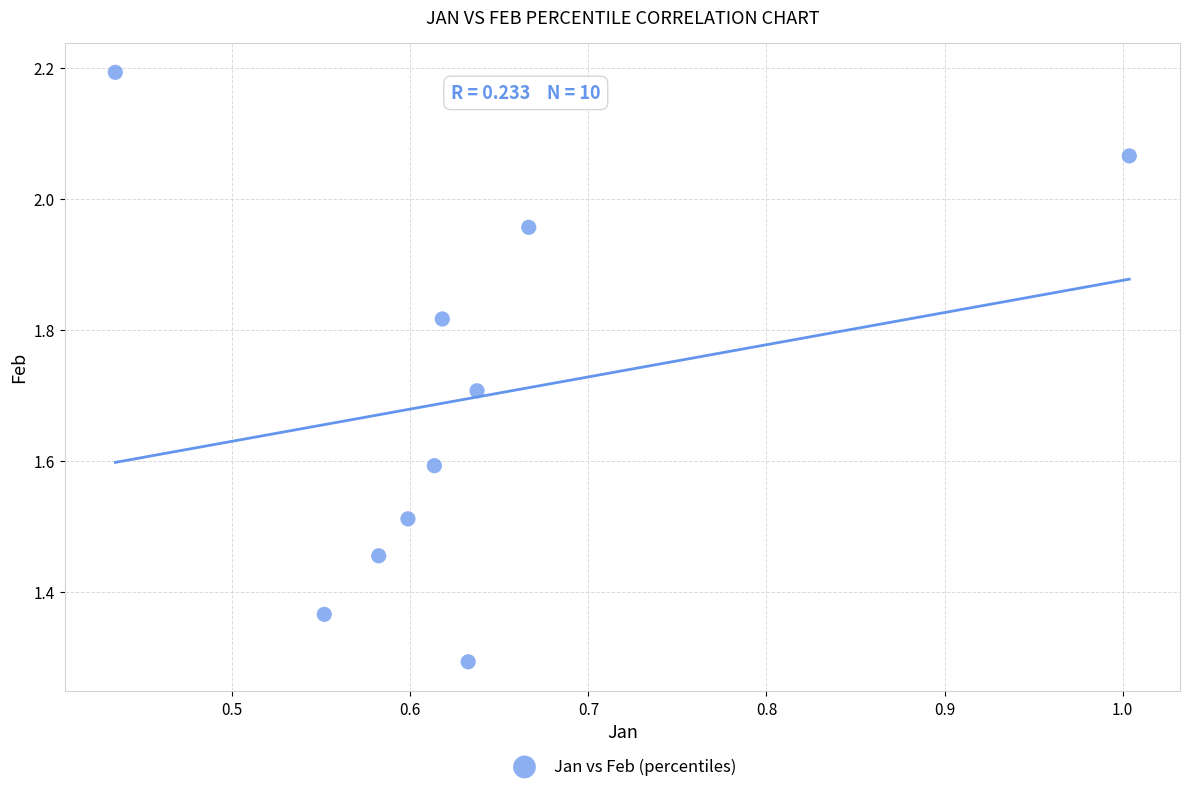

What is the average X value?

0.6